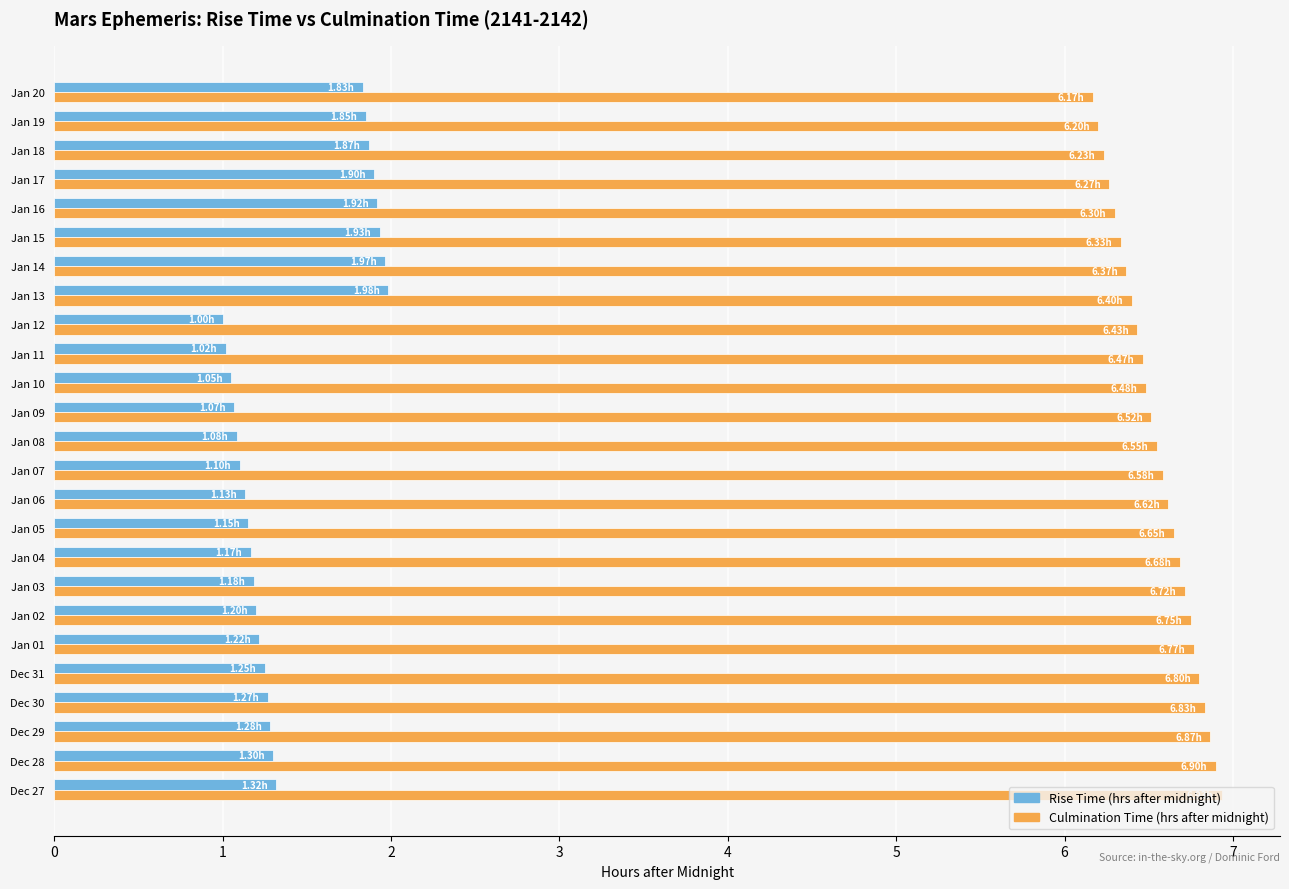

What is the lowest value of the Rise Time (hrs after midnight) series?

1.0